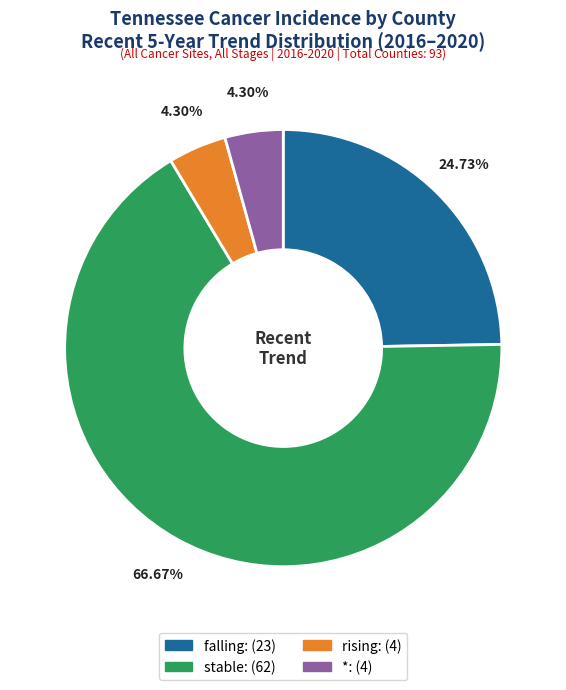

Do rising and stable together represent more than half of the pie?

Yes